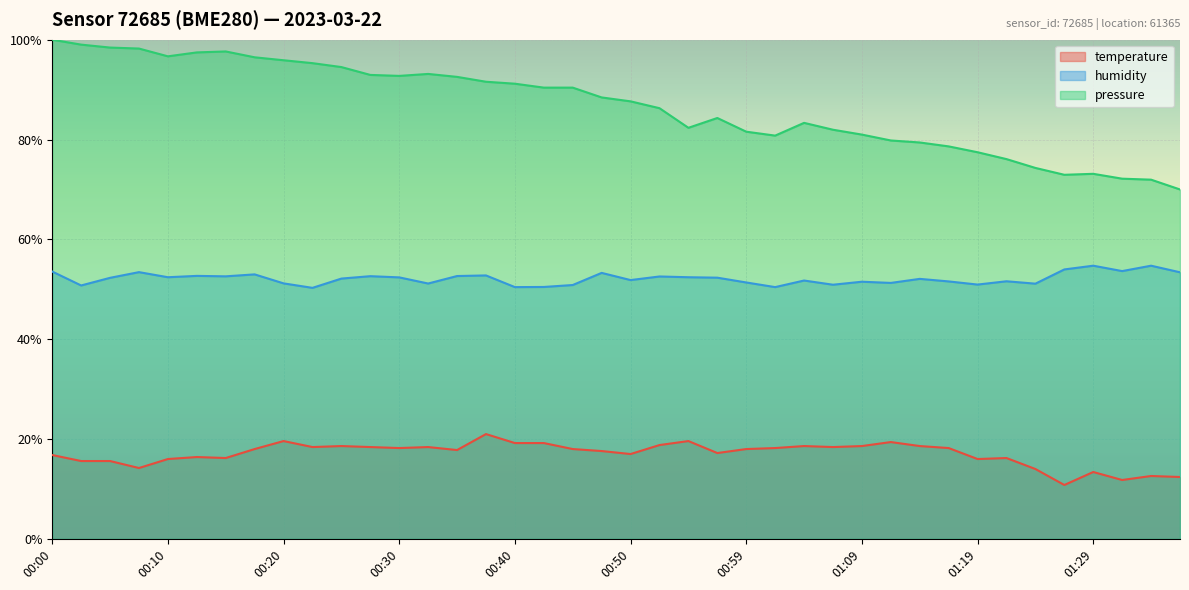

The value of humidity at 00:03 is 50.8. True or false?

True